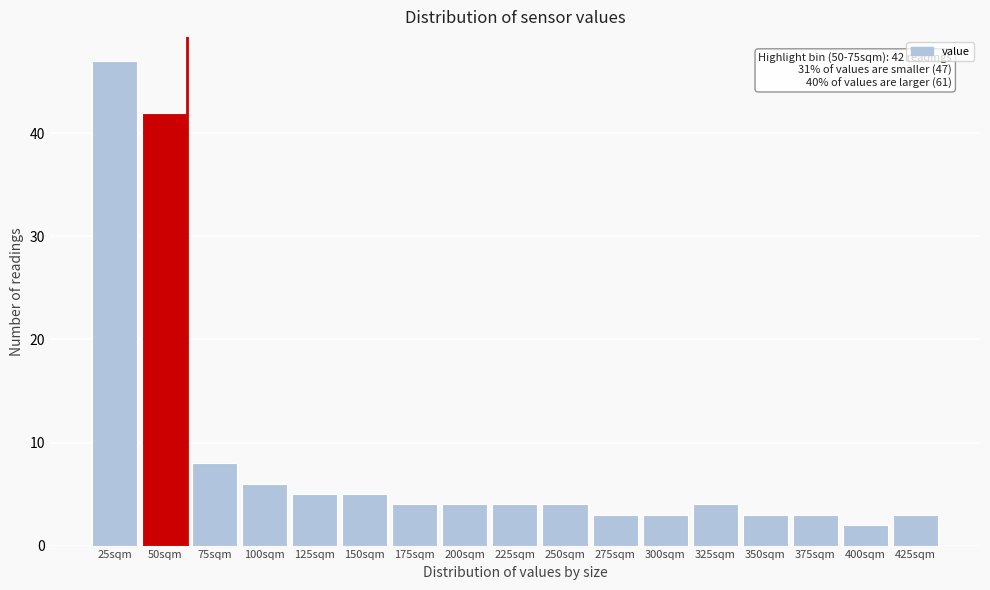

Reading left to right, list all the values displayed in this chart.

47	42	8	6	5	5	4	4	4	4	3	3	4	3	3	2	3